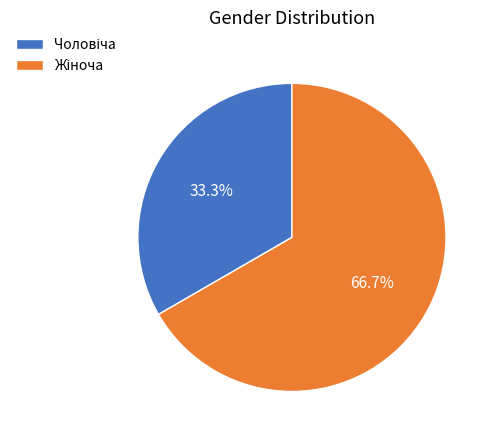

How many slices are in this pie chart?

2